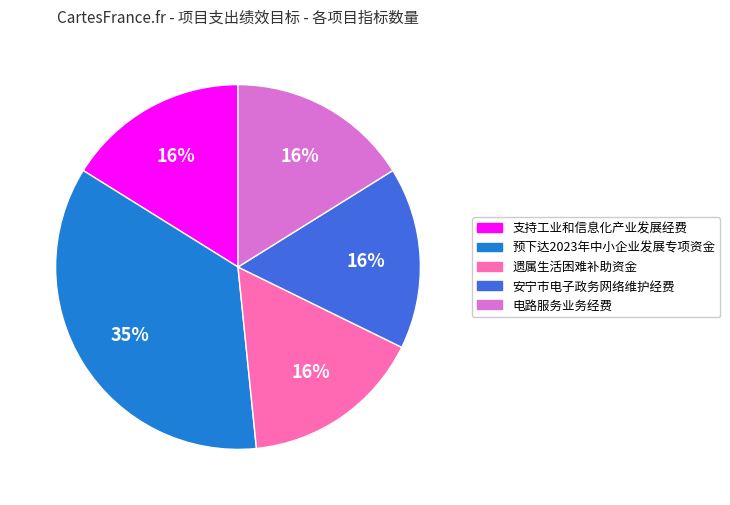

What is the largest slice in the pie chart?

预下达2023年中小企业发展专项资金